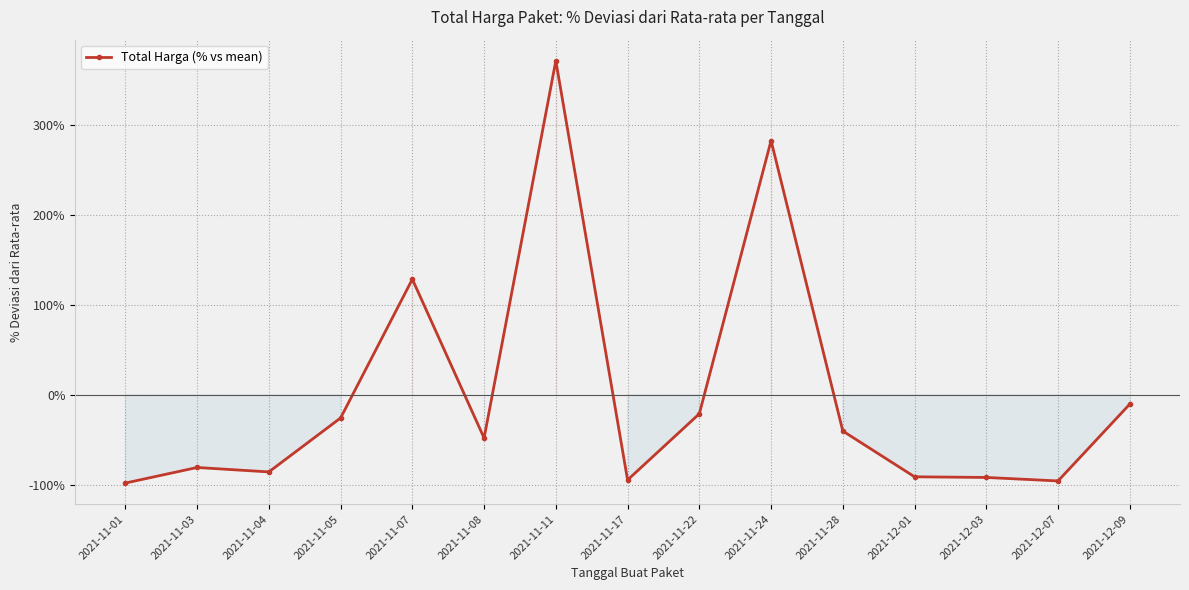

Where does the data first go above -47?

2021-11-05